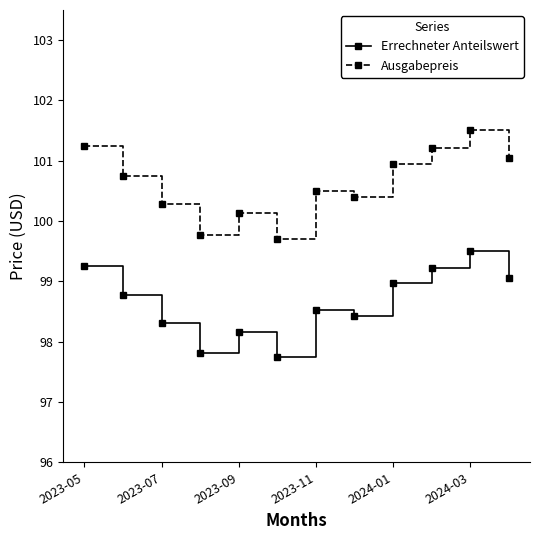

List the series in order of their peak value, lowest first.

Errechneter Anteilswert, Ausgabepreis